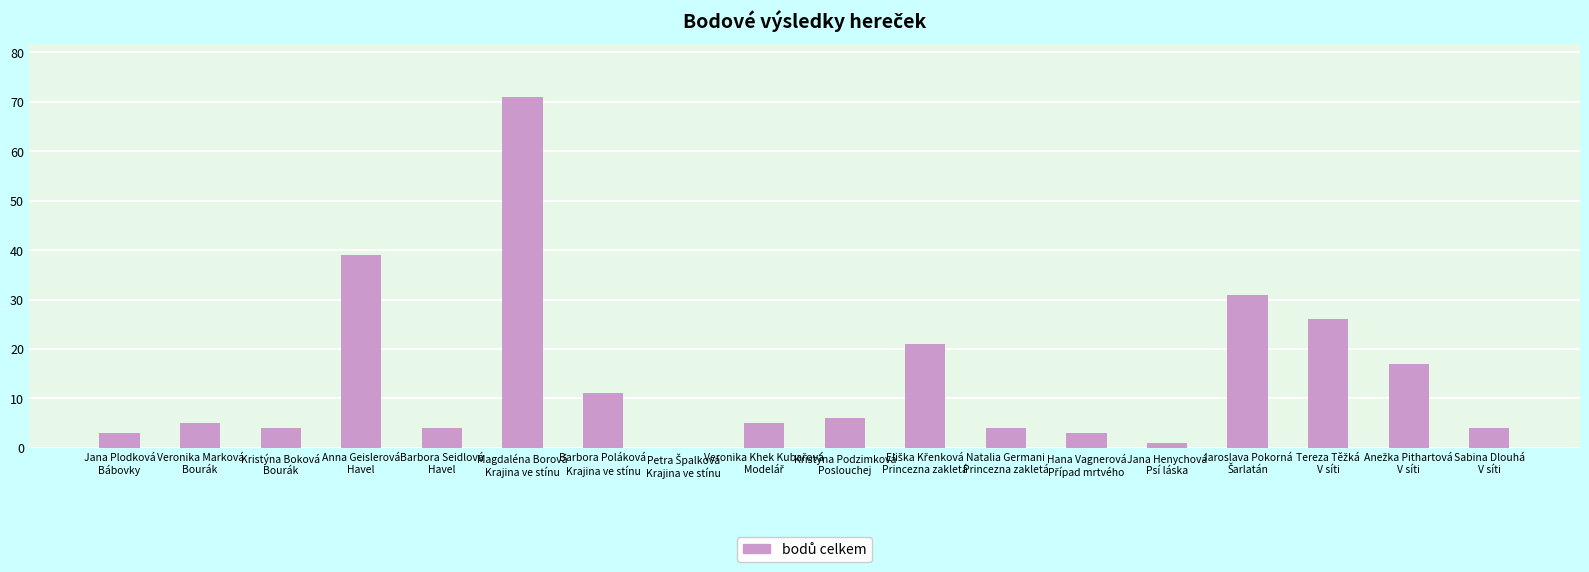

Read the value at Barbora Seidlová
Havel.

4